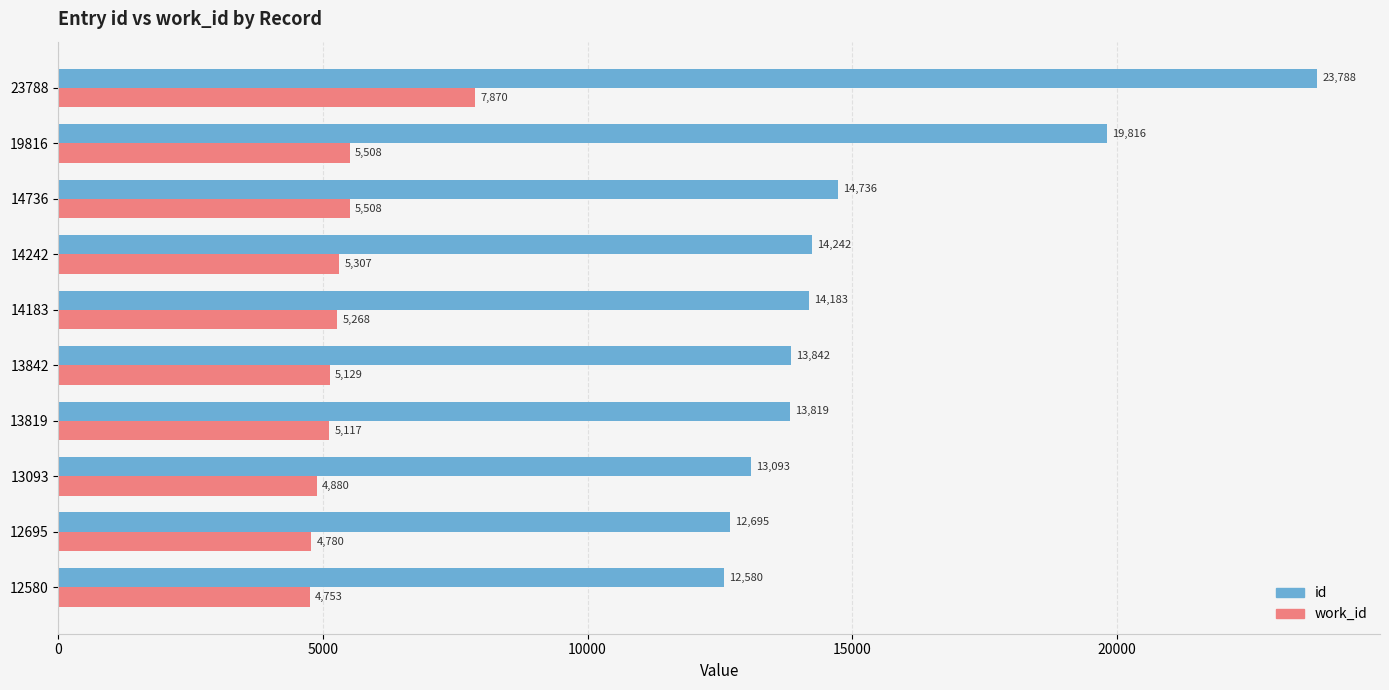

Rank the series by their maximum value, from lowest to highest.

work_id, id